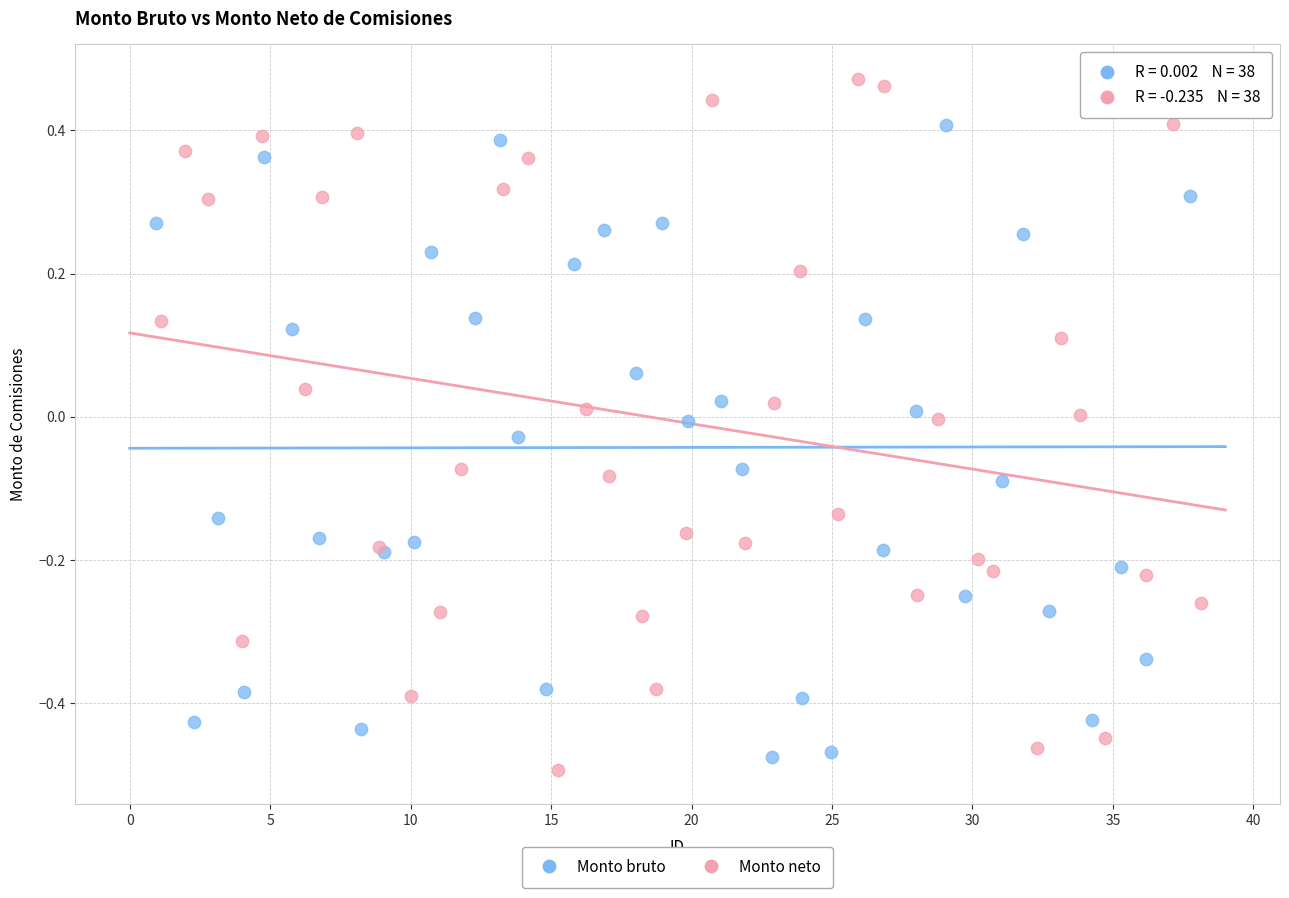

What are all the series names shown in the legend?

Monto bruto, Monto neto